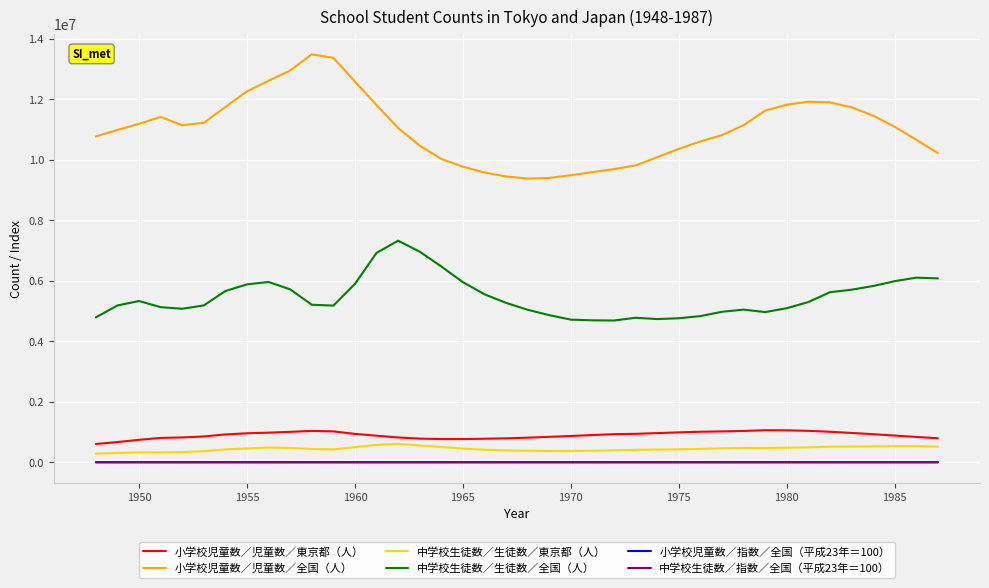

What is the smallest value displayed?

87.1